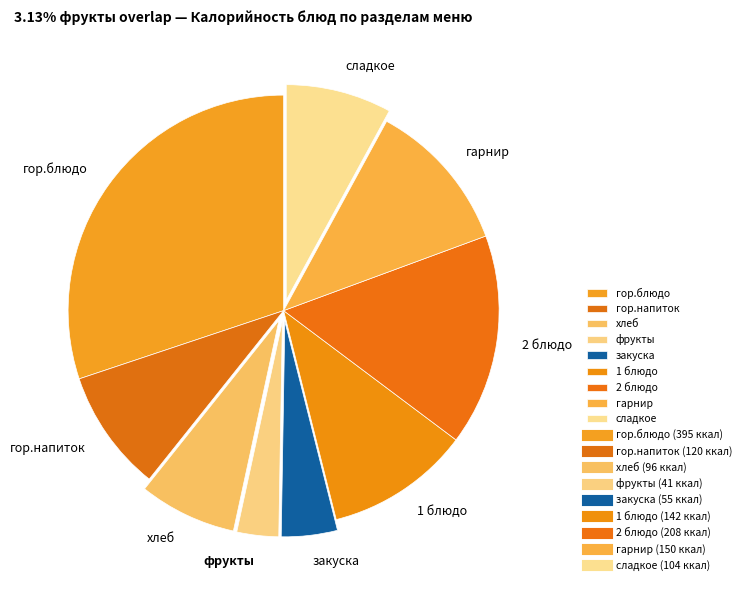

Count the number of slices in the pie.

9